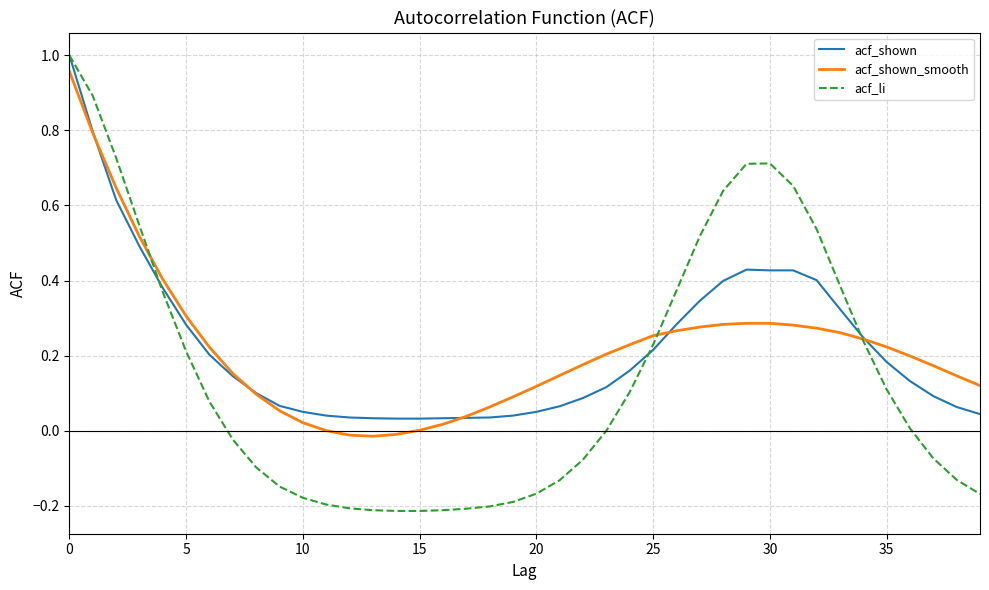

Which series has the widest spread of values?

acf_li